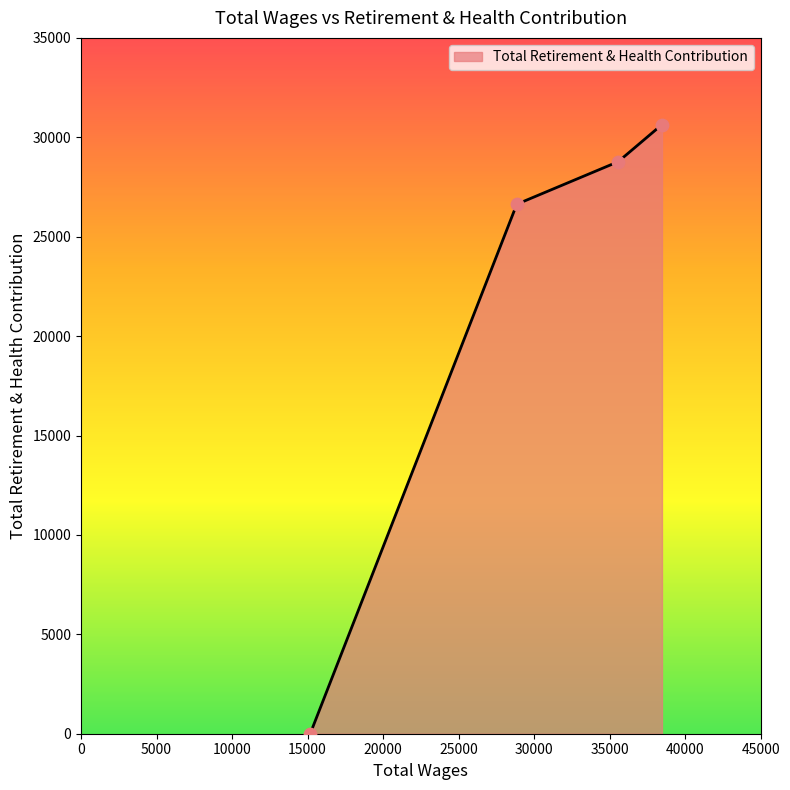

True or false: there are more than 1 points higher than both neighbors.

False